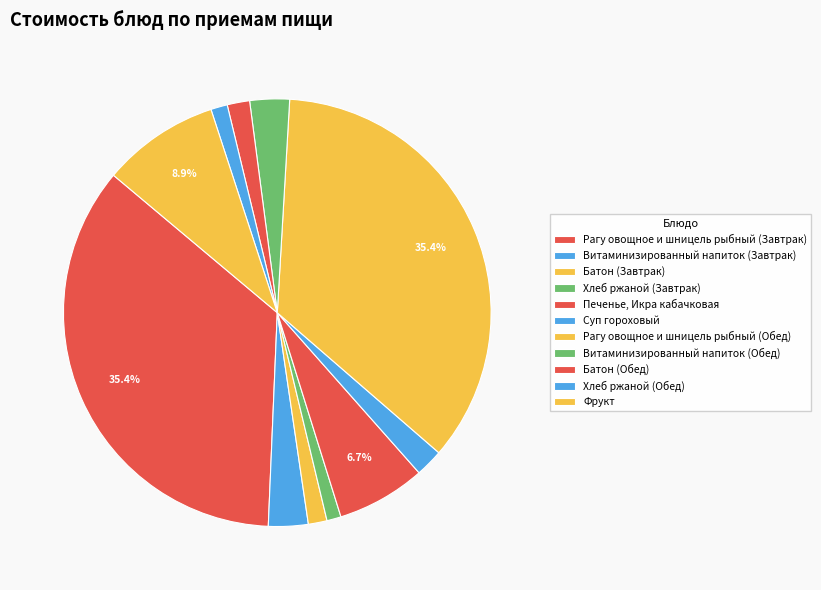

What percentage is the Витаминизированный напиток (Завтрак) slice, to the nearest percent?

3%